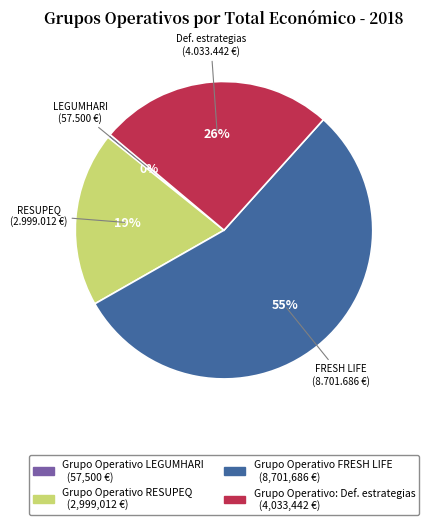

Is there a majority slice in this chart?

Yes